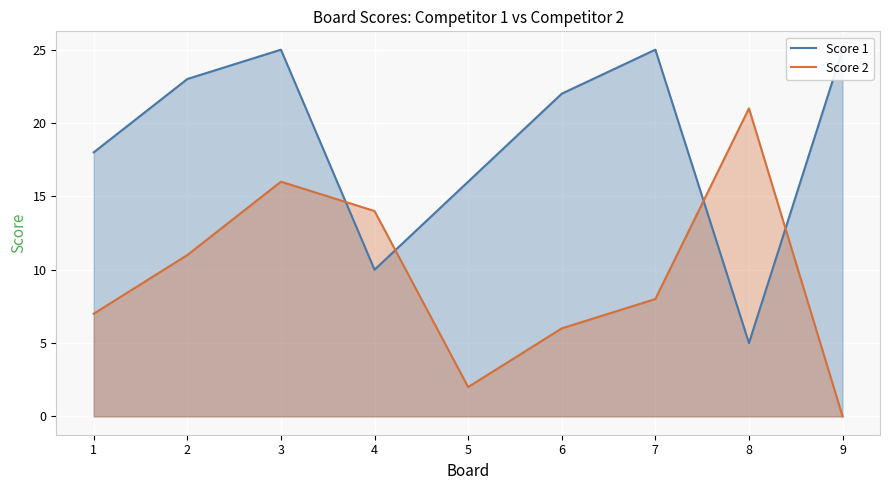

List the labels in order of Score 2 value, smallest first.

9, 5, 6, 1, 7, 2, 4, 3, 8